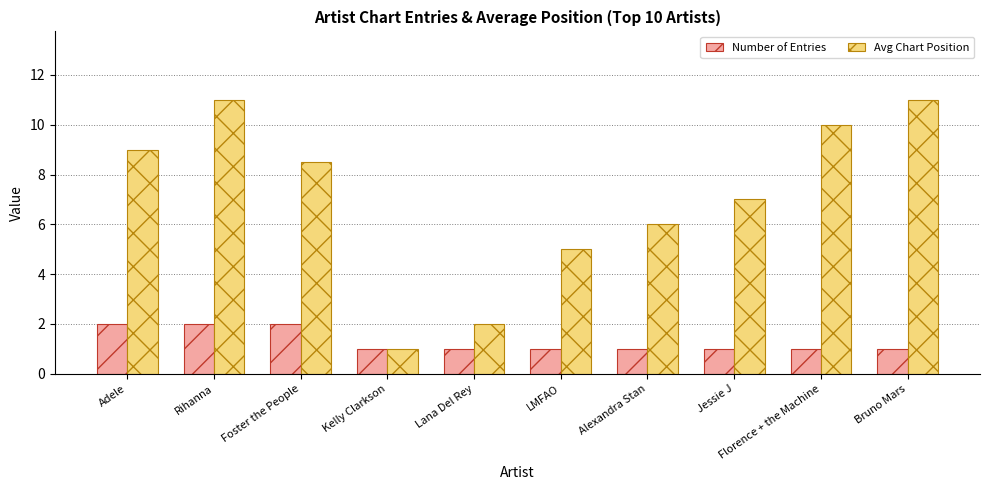

The value of Number of Entries at Kelly Clarkson is 1.0. True or false?

True